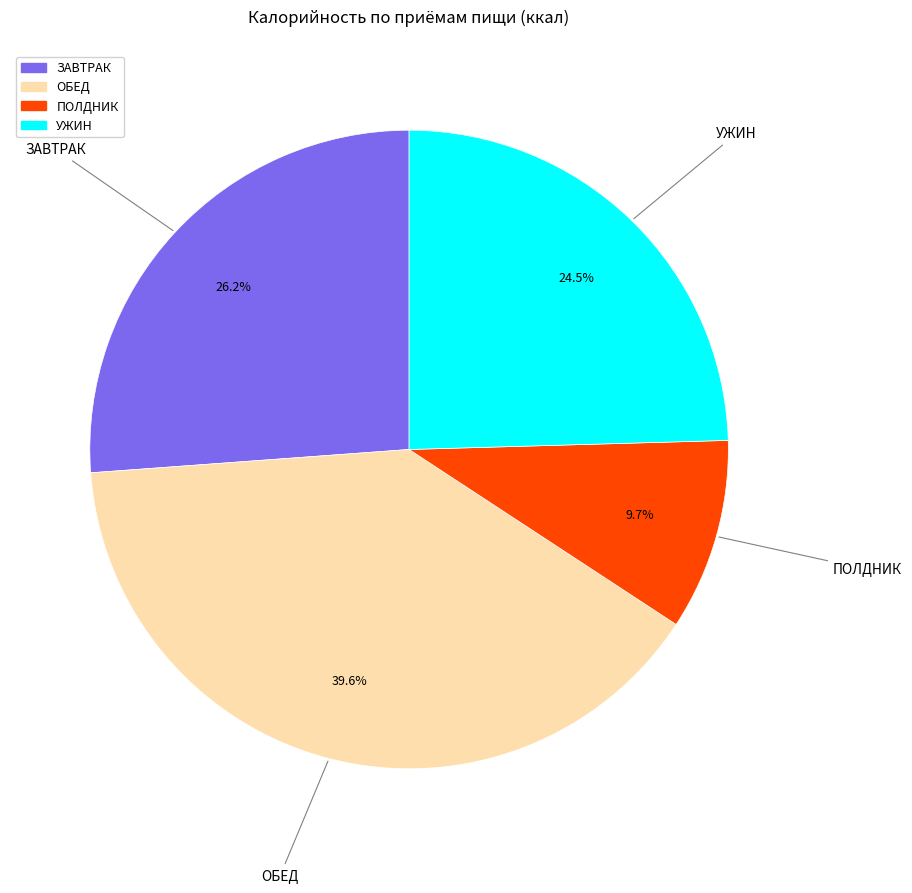

What is the ratio of the value at УЖИН to the value at ПОЛДНИК?

2.5